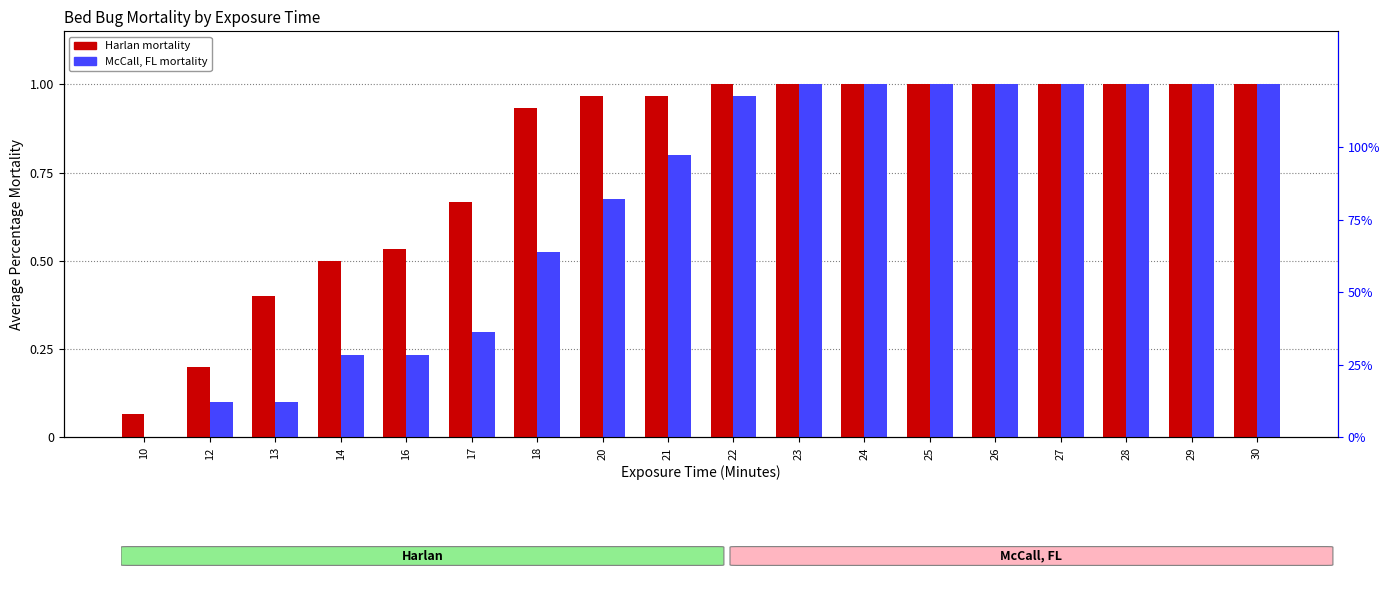

True or false: Harlan has a value of 0.4 at 13.

True